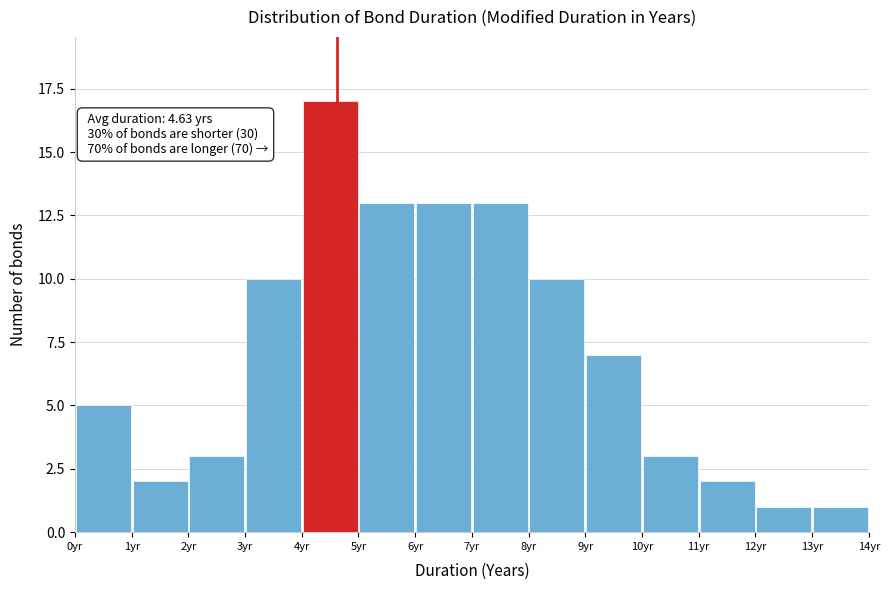

Over which range of the x-axis is the bar tallest?

4 to 5